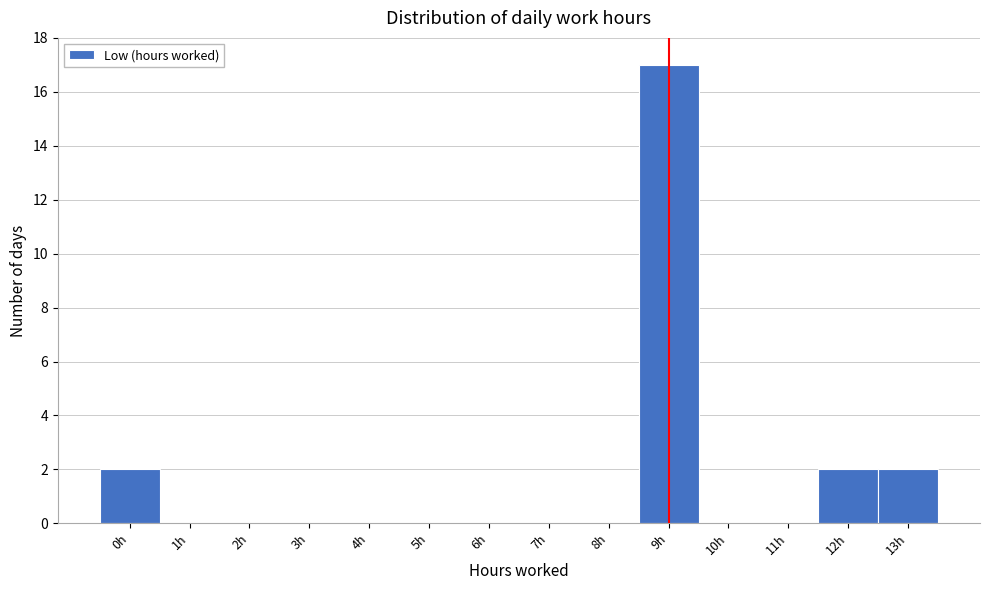

Reading left to right, extract all data points from this chart.

0h=2	1h=0	2h=0	3h=0	4h=0	5h=0	6h=0	7h=0	8h=0	9h=17	10h=0	11h=0	12h=2	13h=2